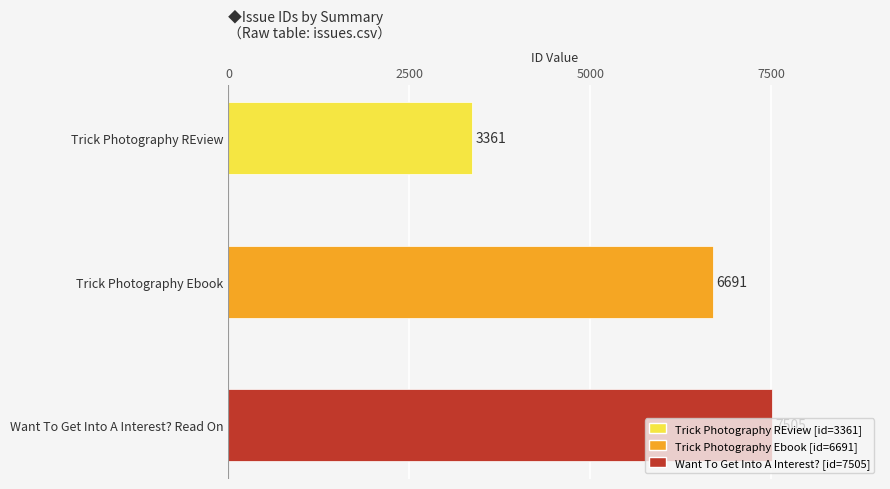

What is the minimum value shown in the chart?

3361